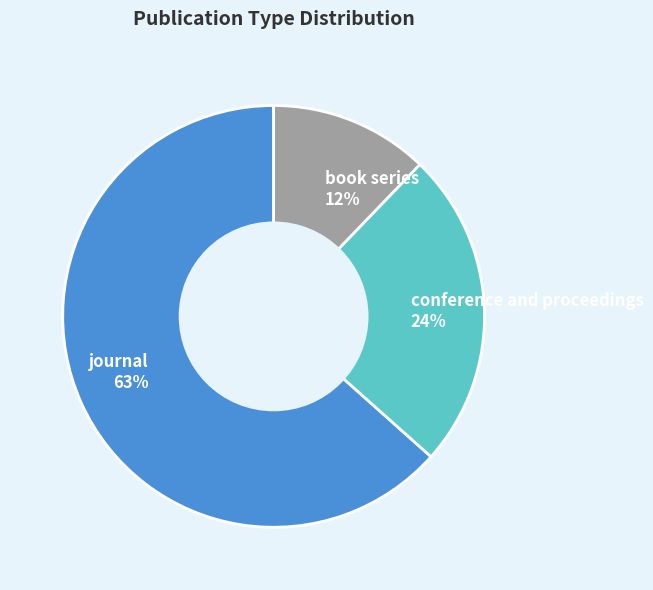

Count the number of slices in the pie.

3